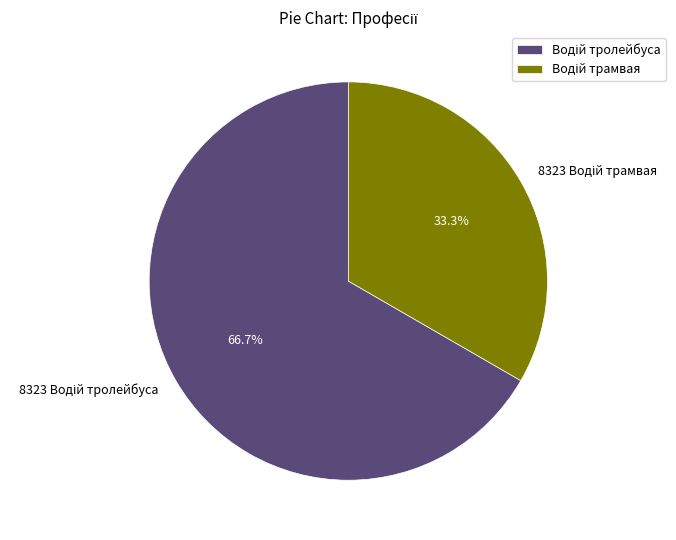

Does any single category account for the majority?

Yes